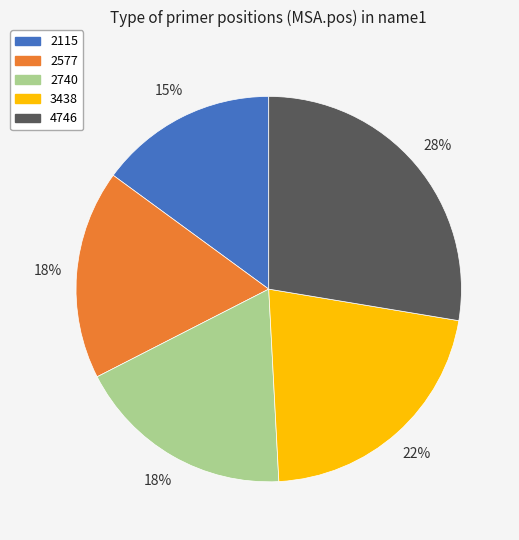

To the nearest percent, what portion does 3438 represent?

22%